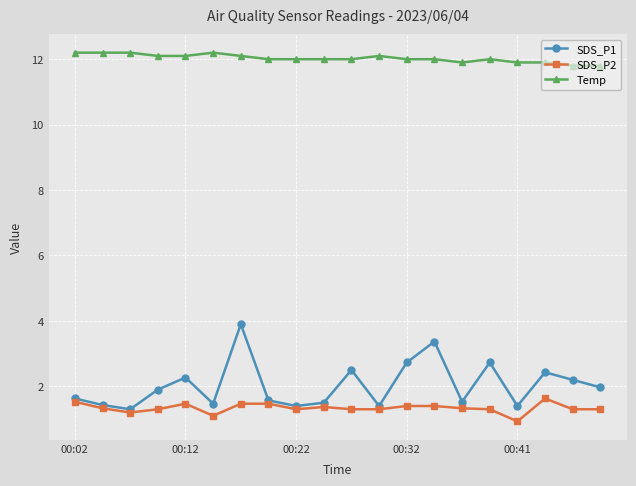

What is the value of the Temp point at the 13th from the left?

12.0